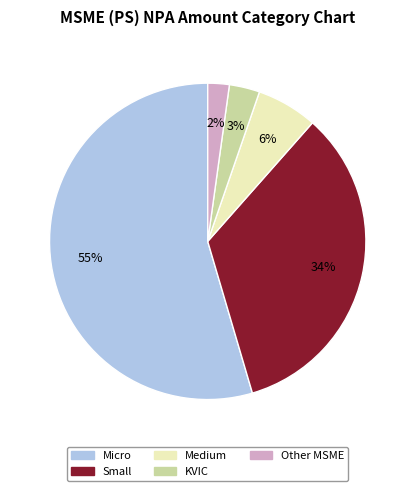

Which slice is the largest?

Micro